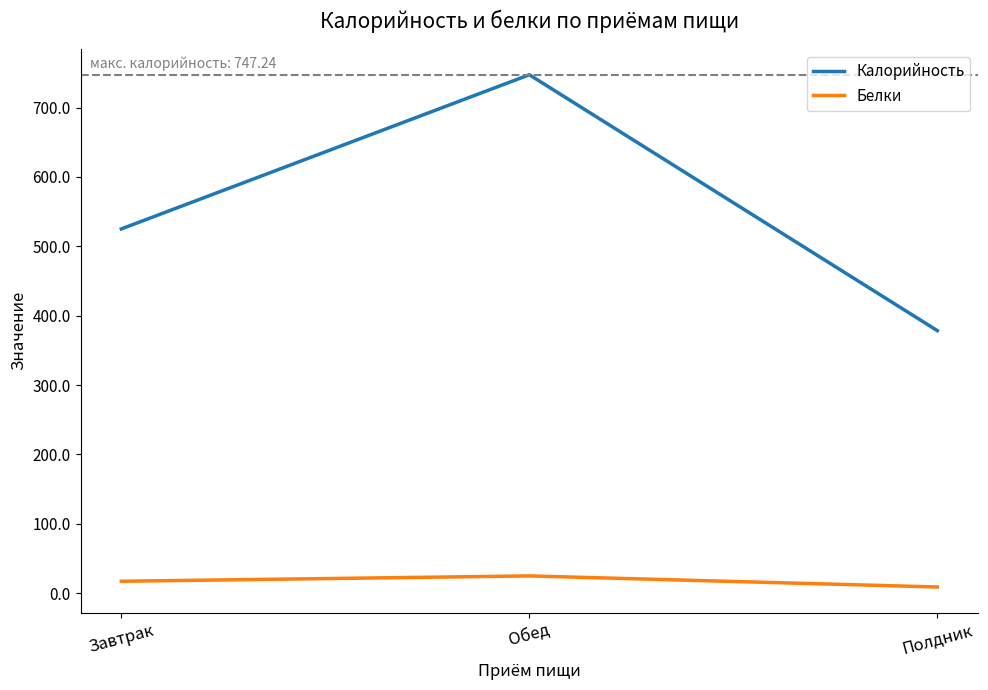

Is it true that Белки equals 8.8 at Полдник?

True